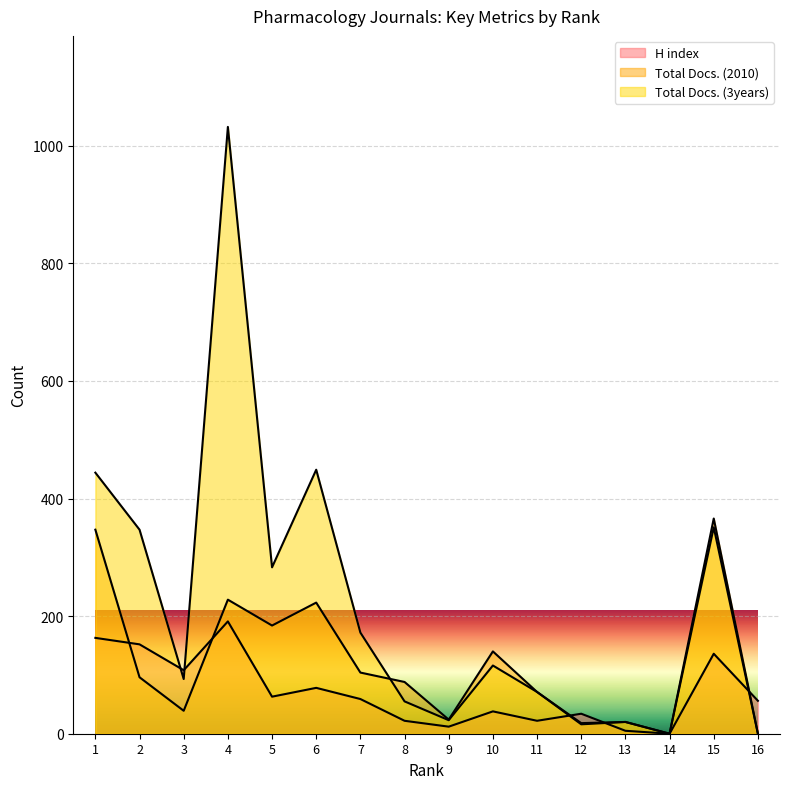

What are all the series names shown in the legend?

H index, Total Docs. (2010), Total Docs. (3years)